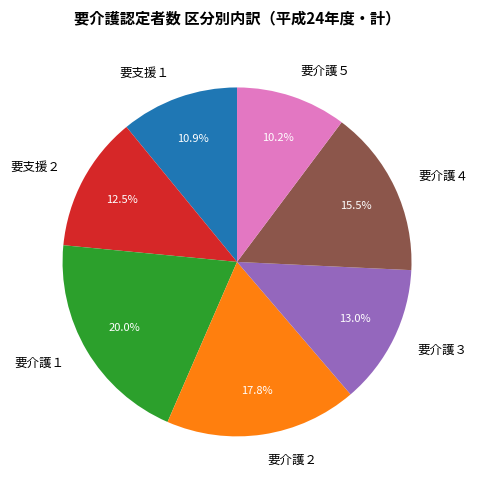

Which has a higher value, 要支援１ or 要介護１?

要介護１